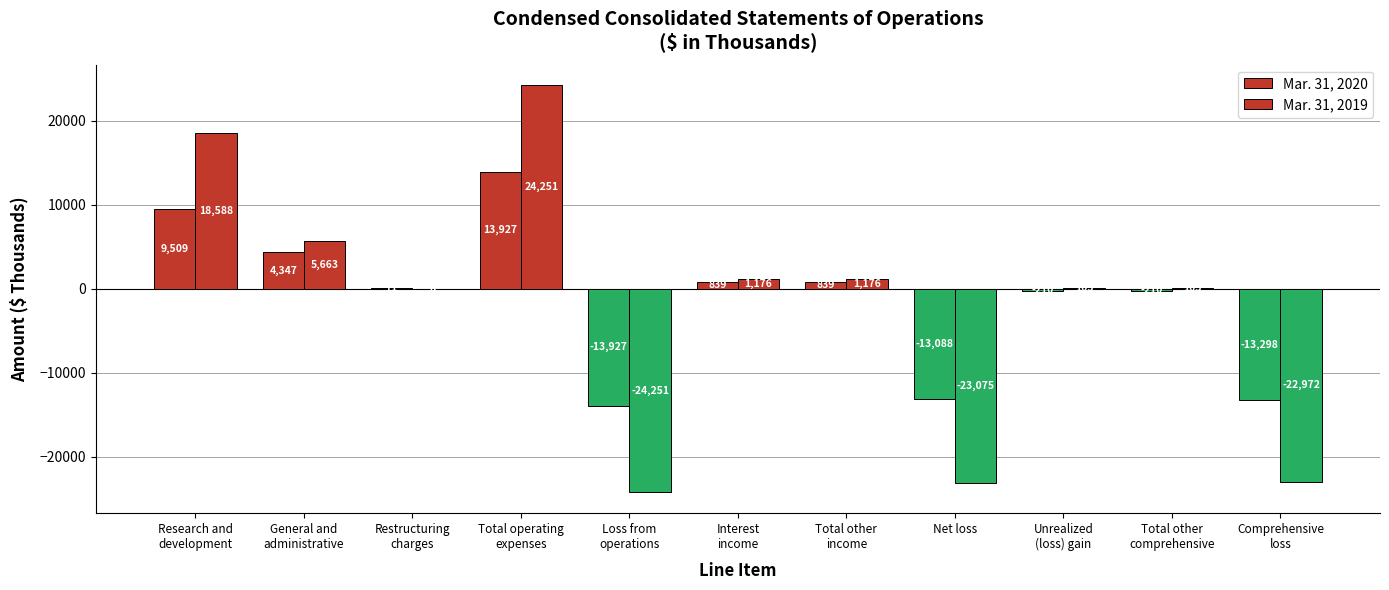

How many positive values does the Mar. 31, 2020 series have?

6